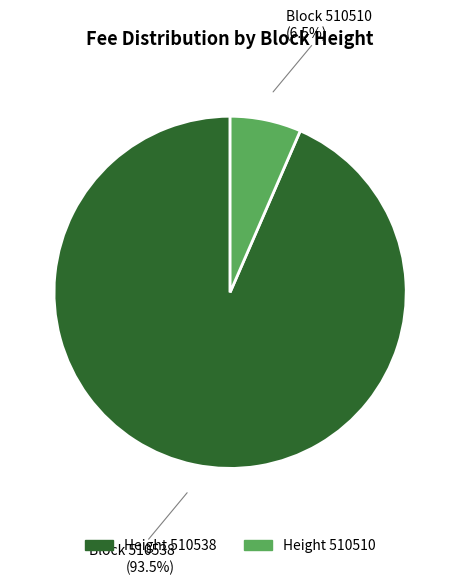

Is there any slice that represents more than half of the pie?

Yes